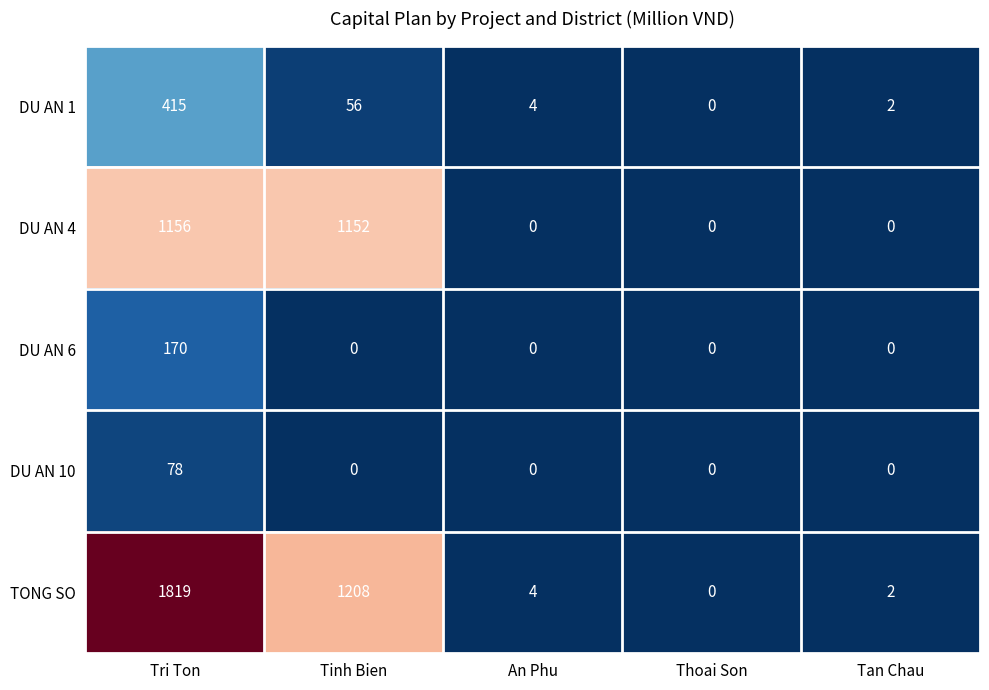

Which series has the largest range (max minus min)?

TONG SO